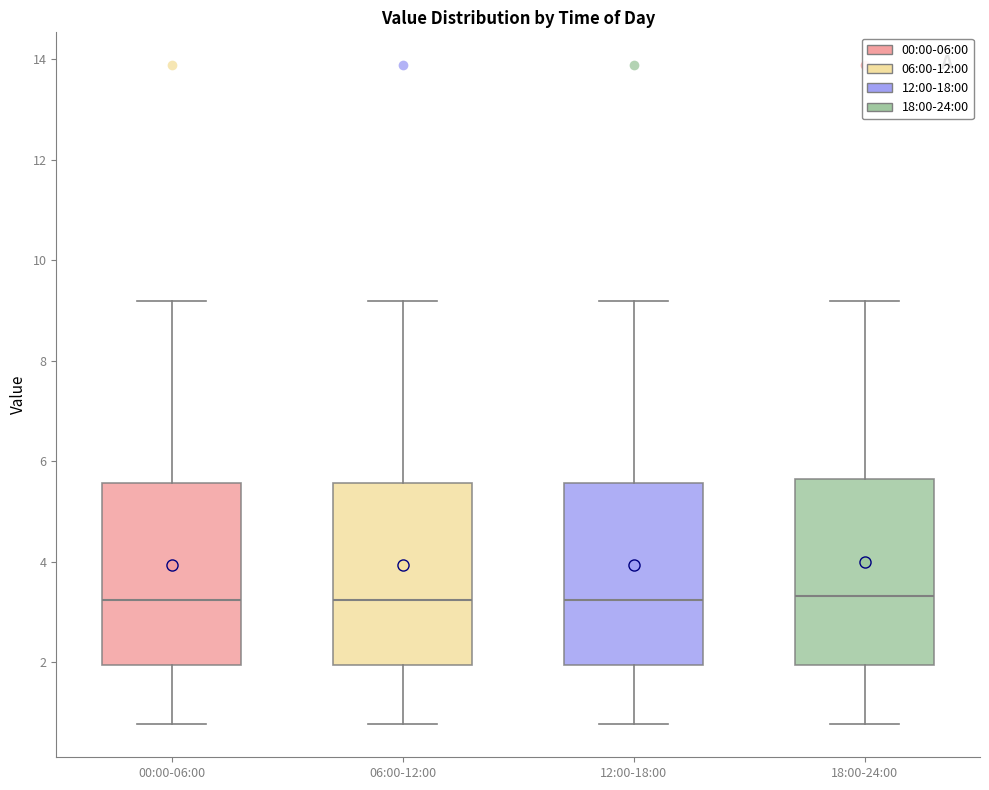

Where is the lower edge of the box for 12:00-18:00 on the y-axis? The values are not printed on the chart, so give them approximately, as read against the axis.

2.0